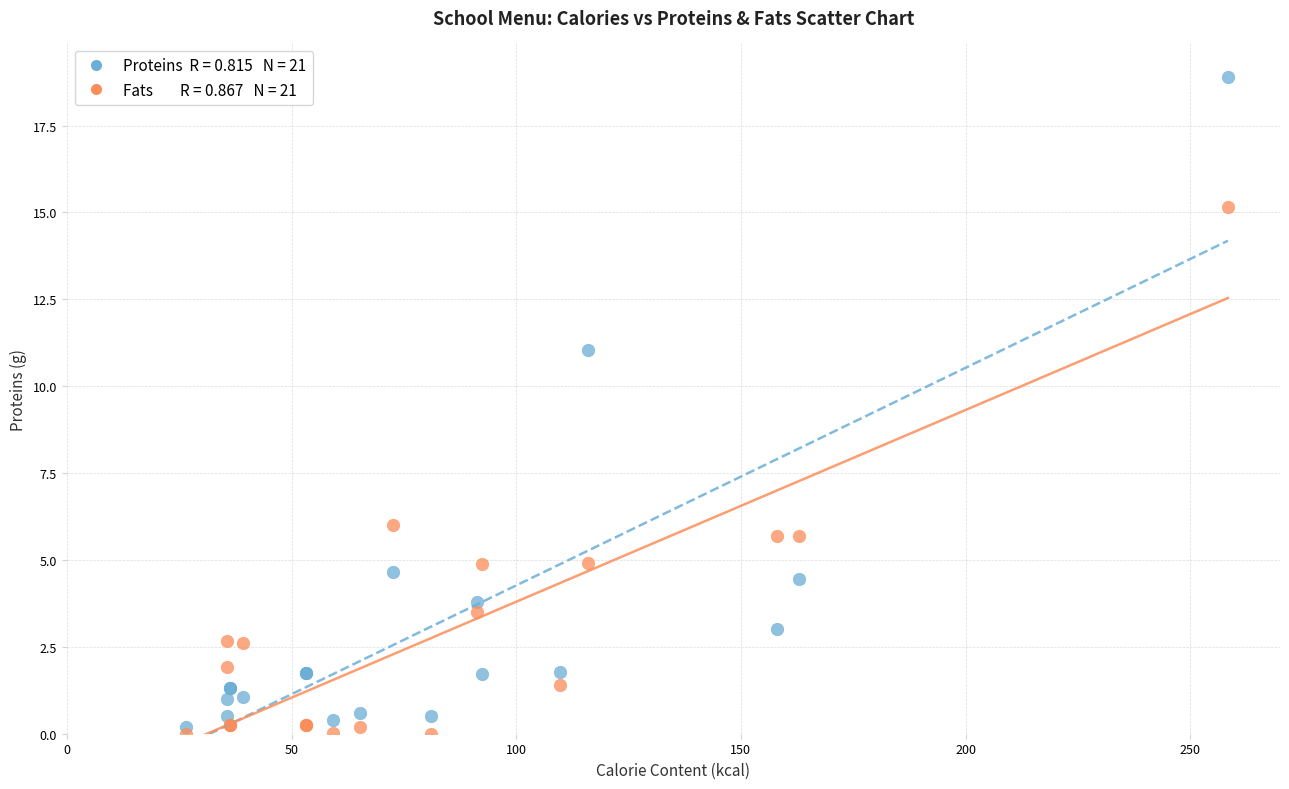

Across all series, what Y value is closest to 9?

11.0